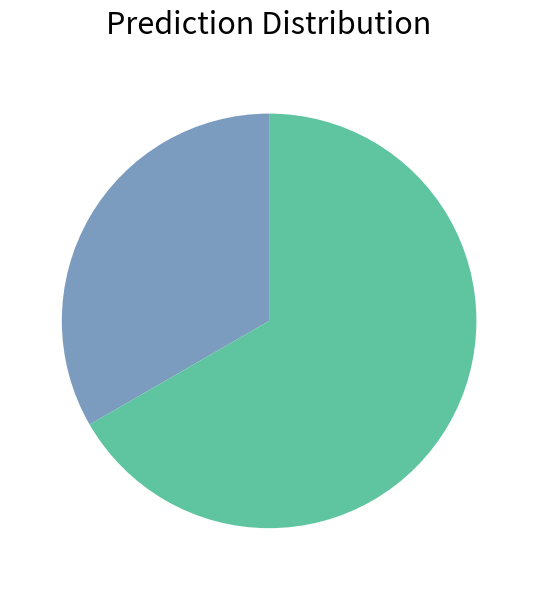

Is there any slice that represents more than half of the pie?

Yes